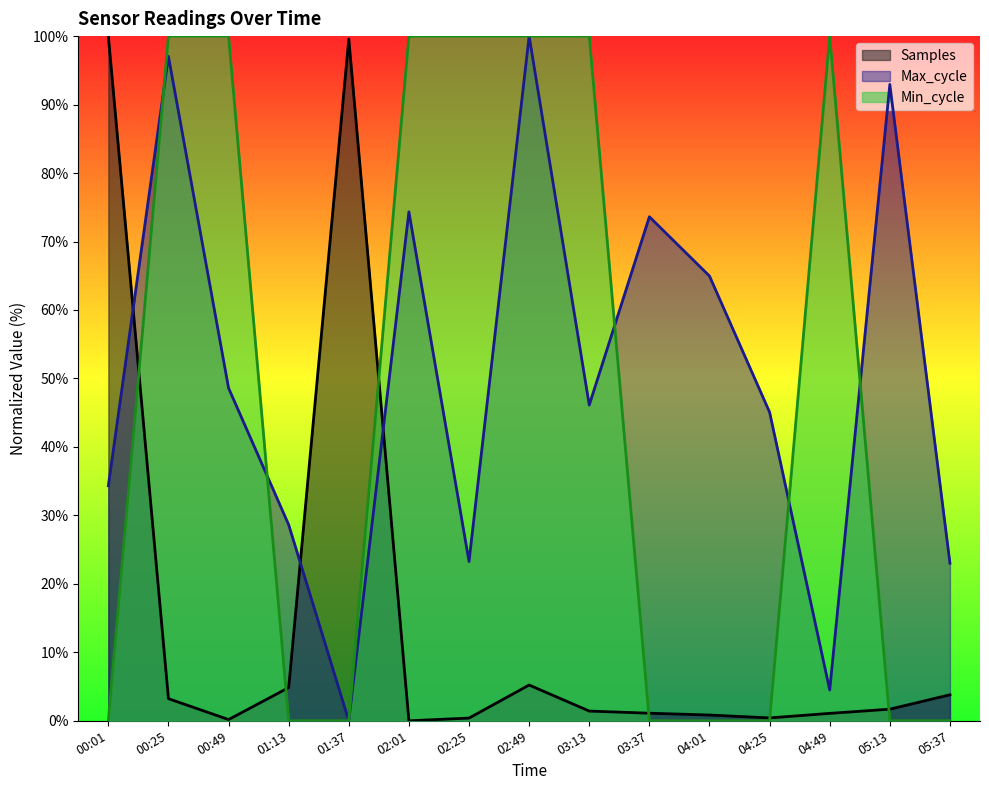

At which category is the sum across all series the highest?

02:49